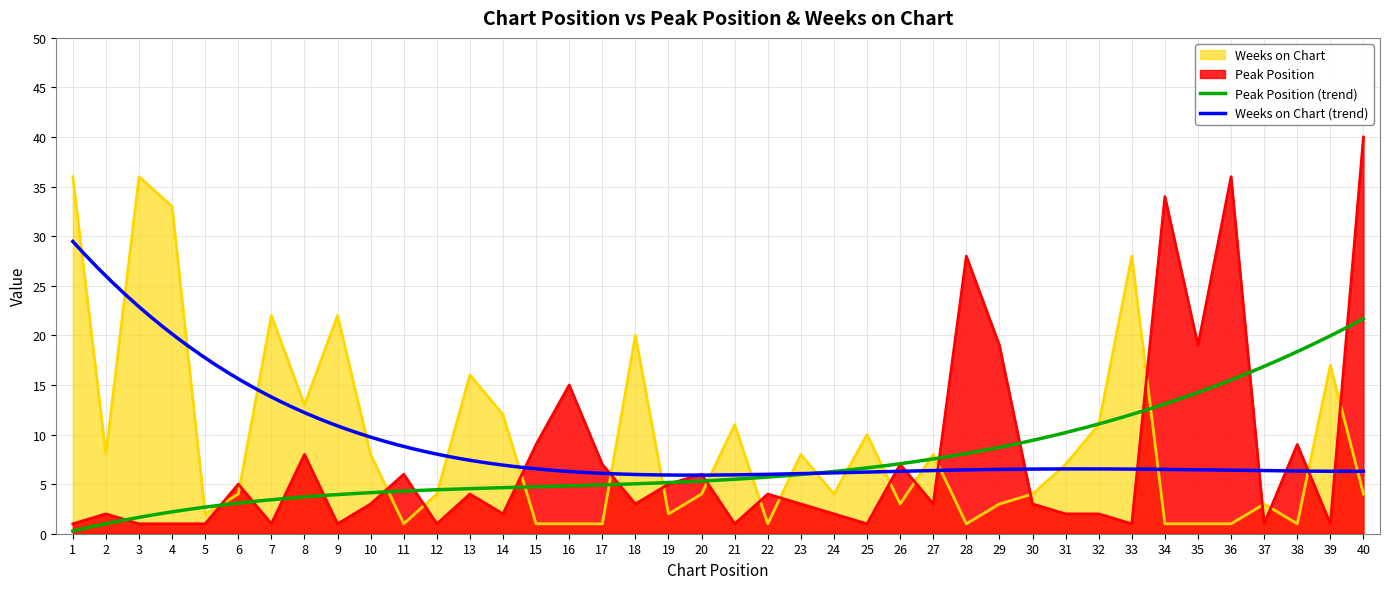

Is it true that Weeks on Chart equals 1 at 35?

True